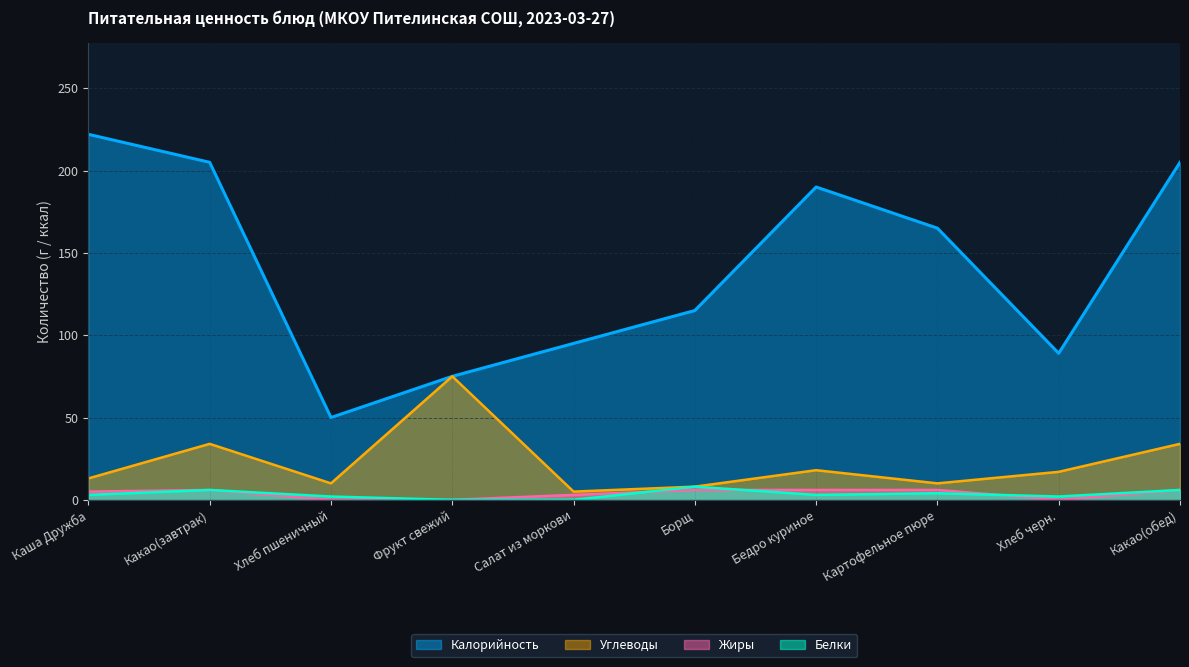

Does the chart have visible grid lines?

Yes